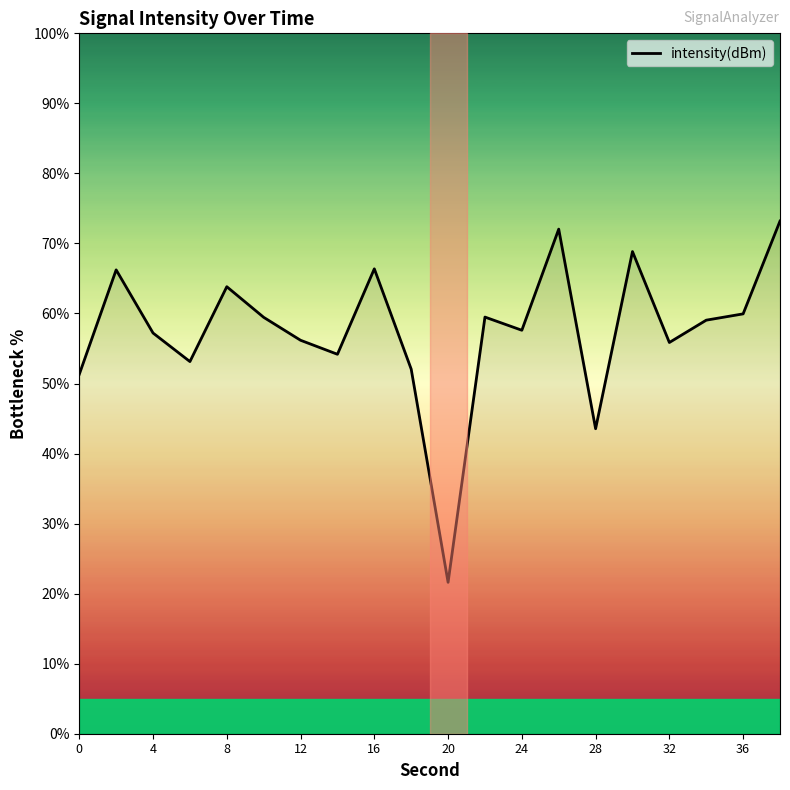

What is the difference between the second highest and second lowest values?

28.5